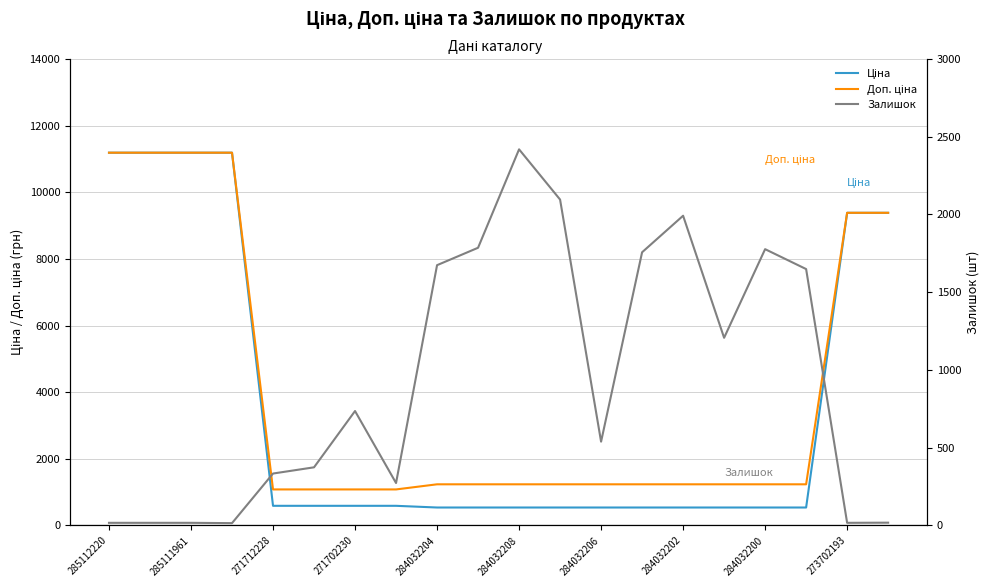

Is it true that Доп. ціна equals 17129.6 at 271702230?

False